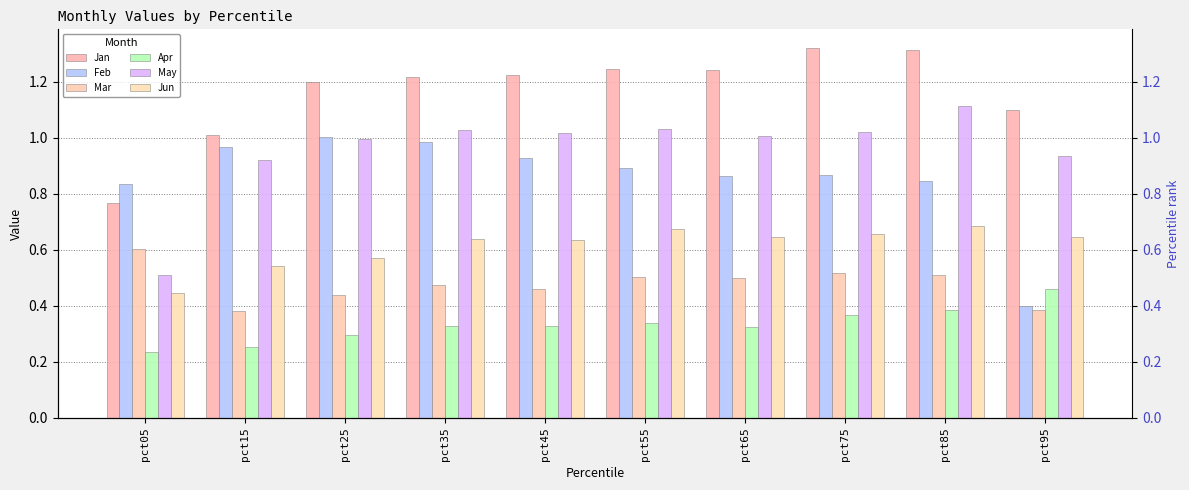

How many distinct data groups are displayed?

6